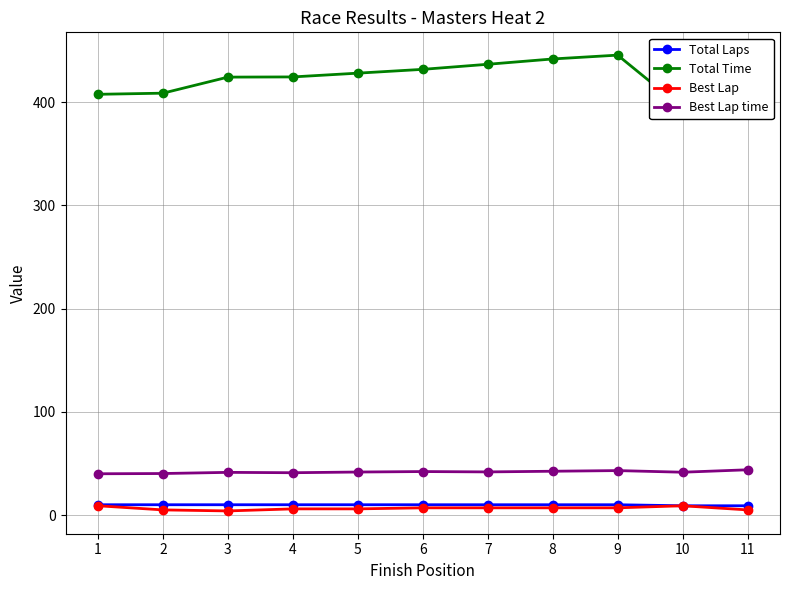

At which label is Total Time closest to 419?

3